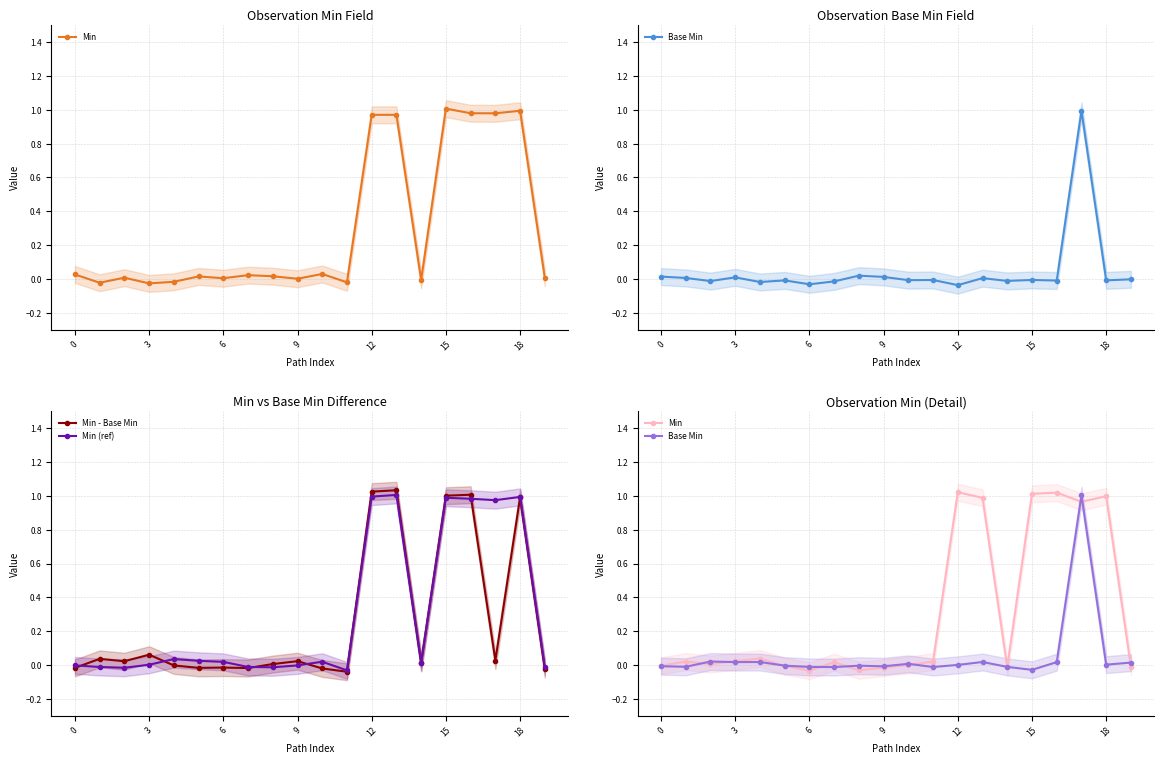

What is the difference between the second highest and minimum values in the Min - Base Min series?

1.1